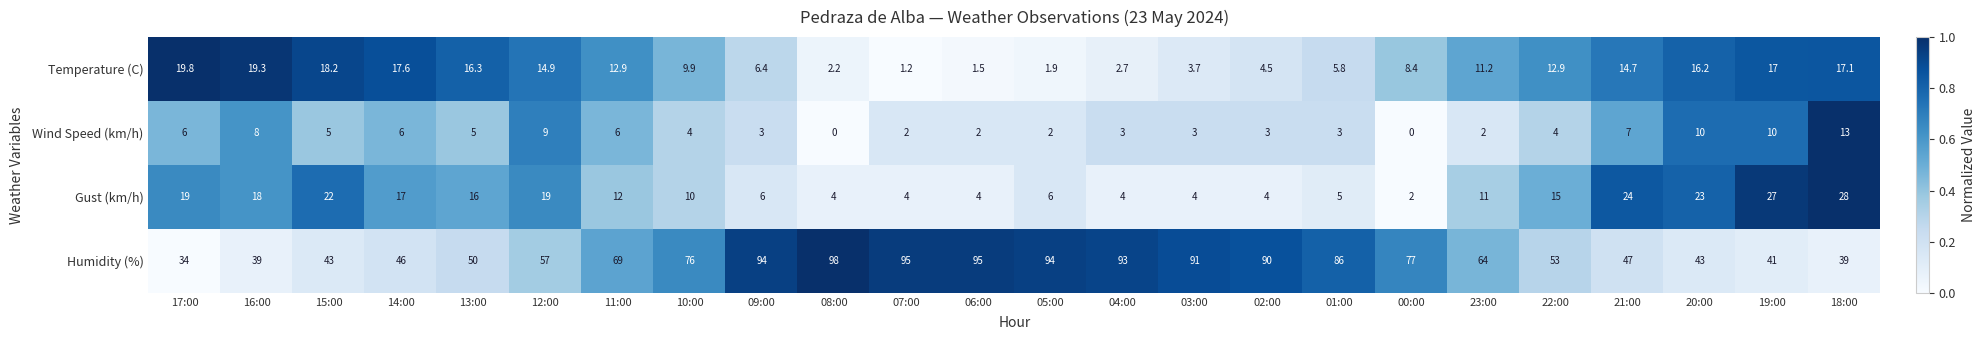

What value does the Humidity (%) series have at 06:00?

95.0